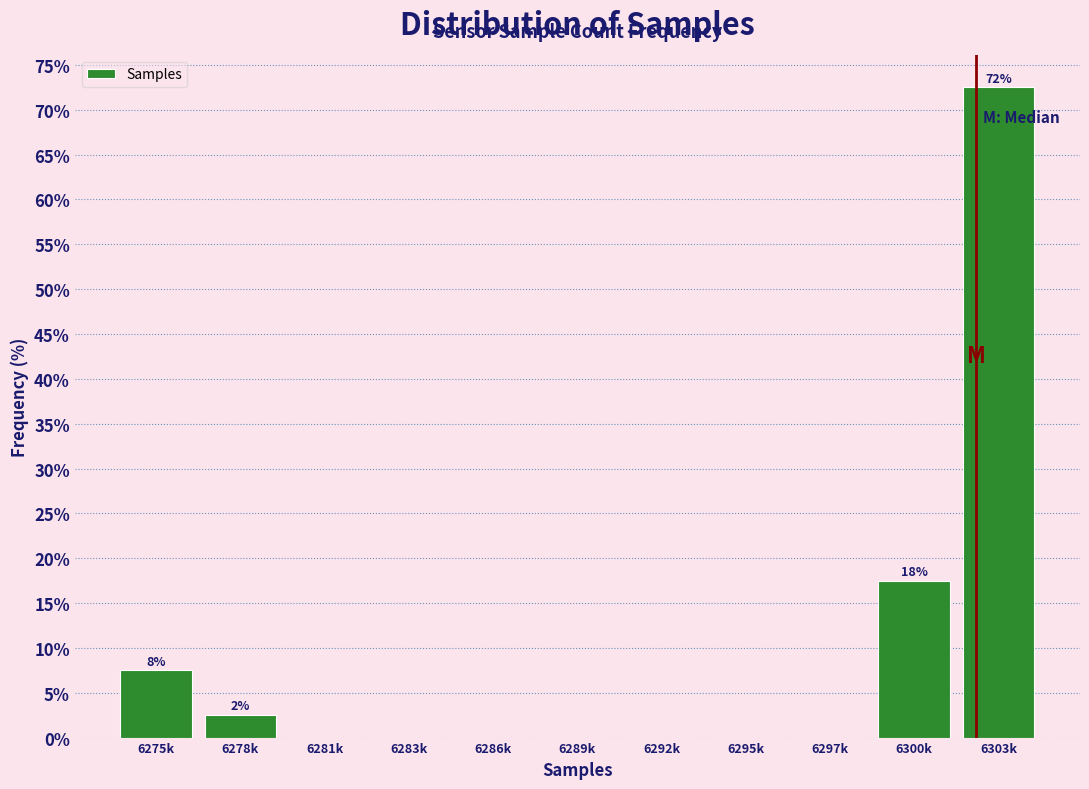

Reading right to left, list all the values displayed in this chart.

6303k=72.5	6300k=17.5	6297k=0.0	6295k=0.0	6292k=0.0	6289k=0.0	6286k=0.0	6283k=0.0	6281k=0.0	6278k=2.5	6275k=7.5